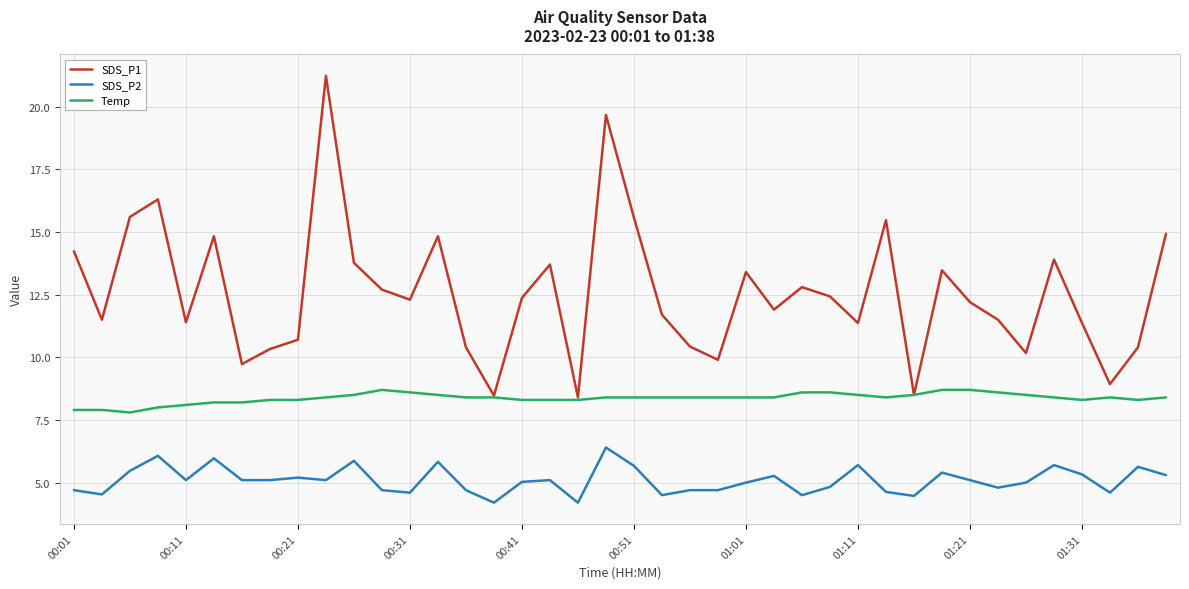

True or false: SDS_P2 and SDS_P1 cross at least once.

False